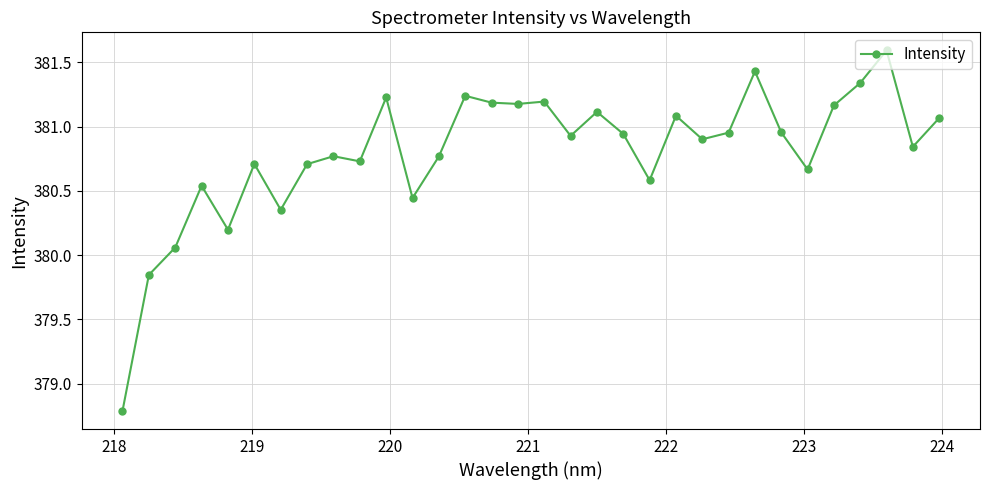

How many lines are shown in the chart?

1